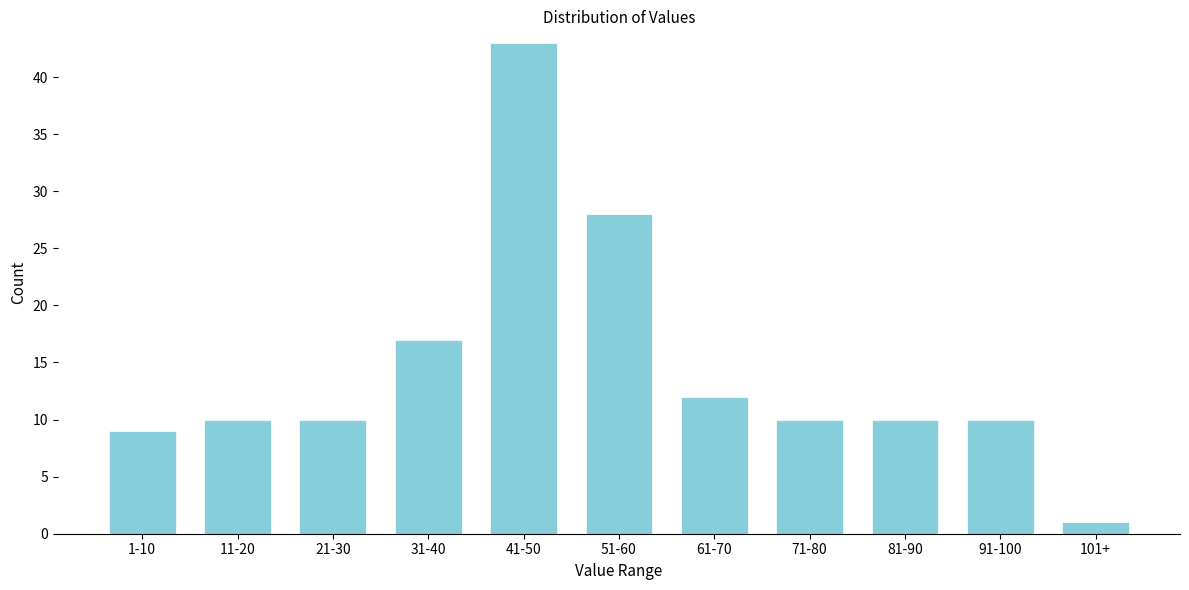

Reading left to right, transcribe all the data shown in this chart.

1-10=9	11-20=10	21-30=10	31-40=17	41-50=43	51-60=28	61-70=12	71-80=10	81-90=10	91-100=10	101+=1